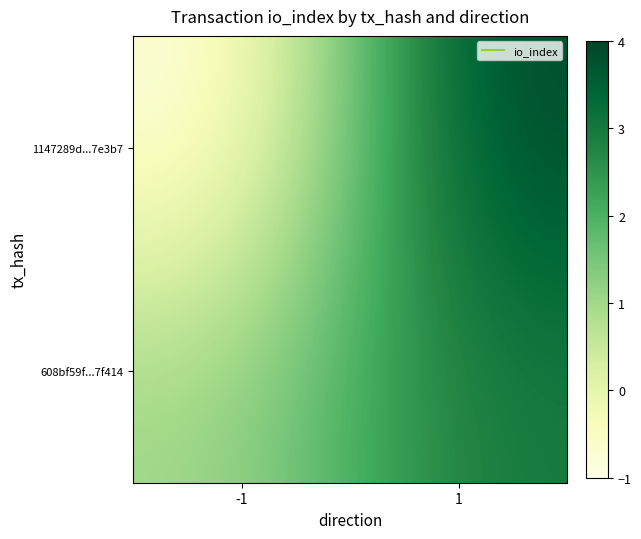

Between -1 and 1, which is larger?

1